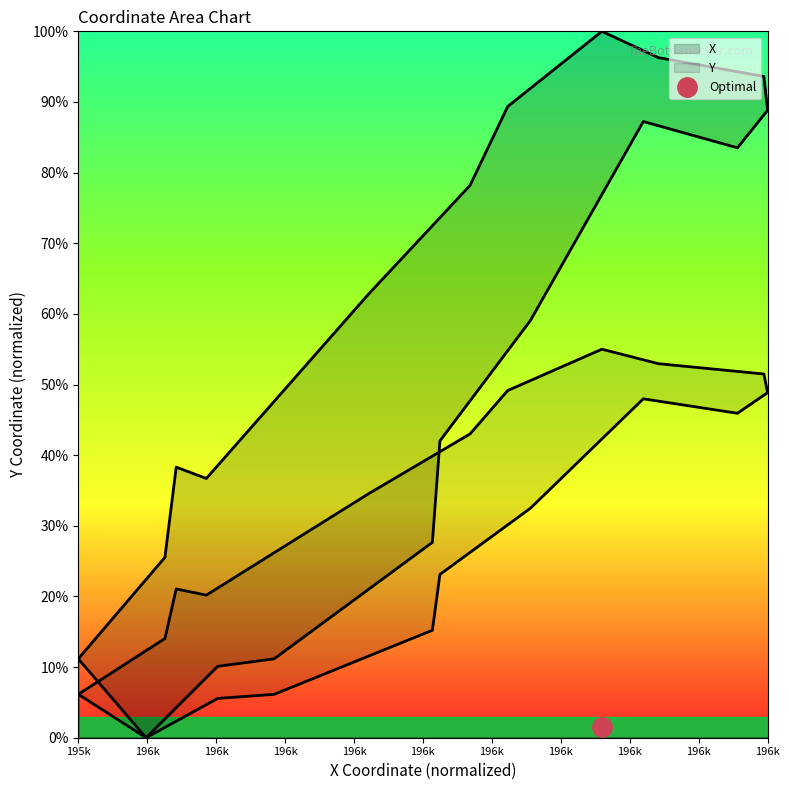

What is the greatest value displayed?

100.0